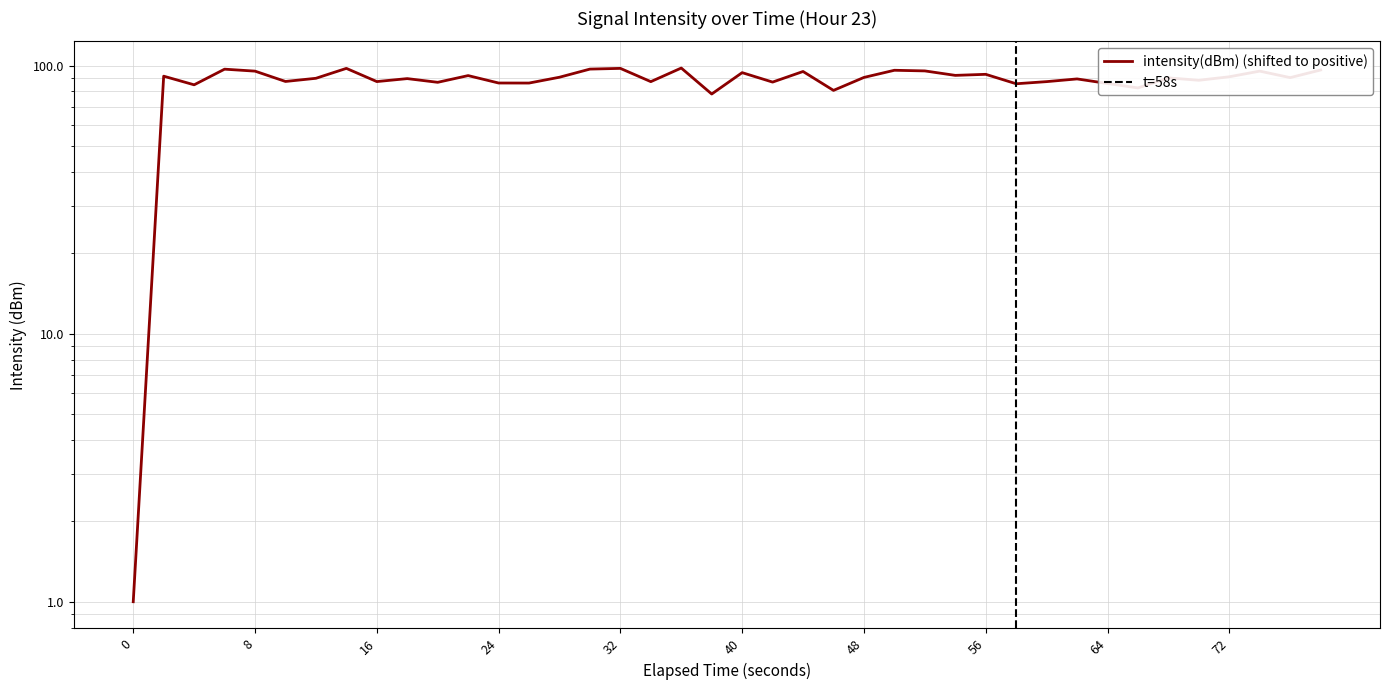

Is this an area chart (filled region under the line)?

No